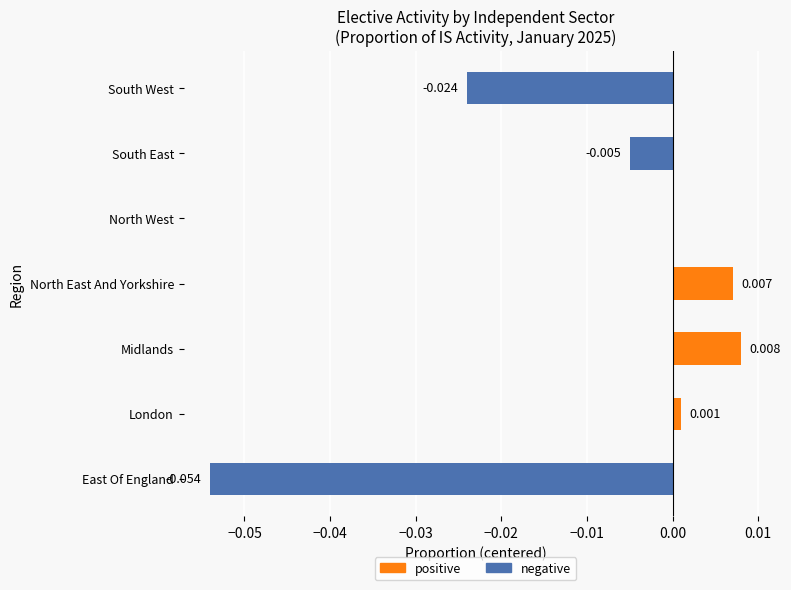

Are the bars grouped side by side (vs. stacked)?

Yes